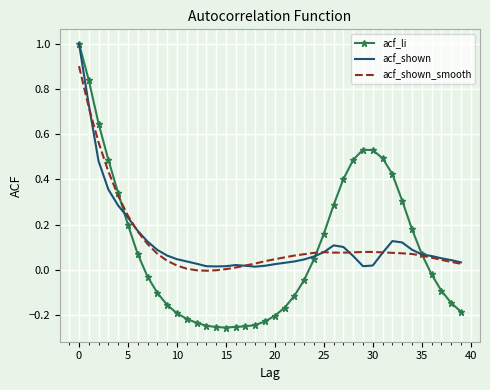

What are all the series names shown in the legend?

acf_li, acf_shown, acf_shown_smooth